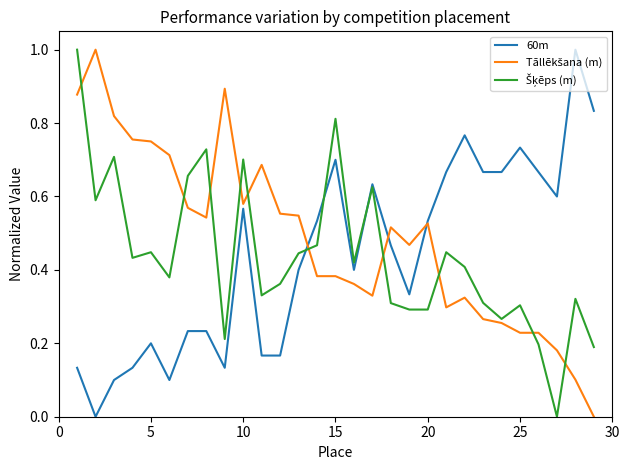

How many distinct data groups are displayed?

3